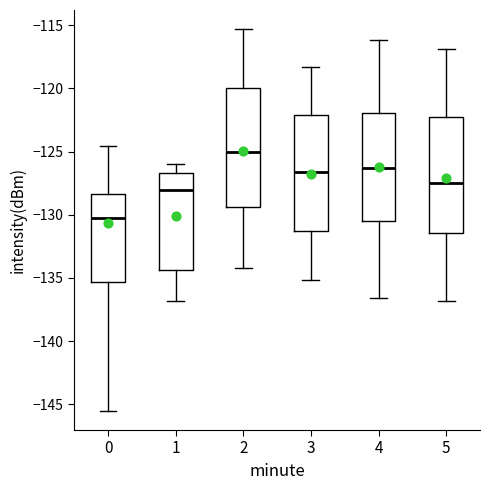

Which box's median line is the lowest?

0